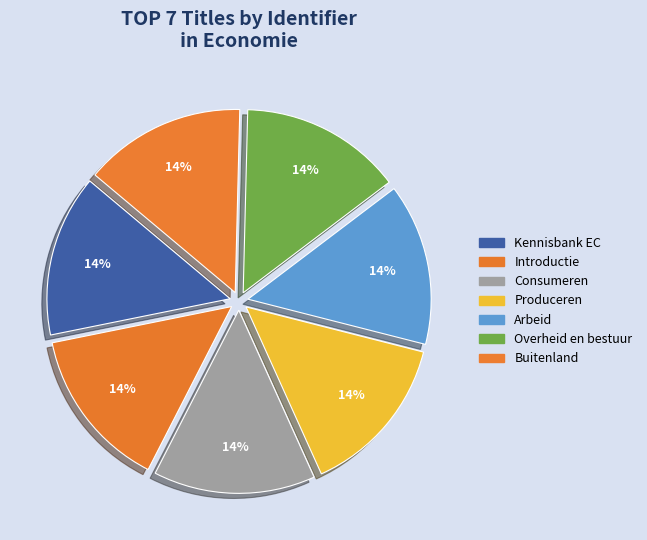

Approximately how many times larger is the value at Buitenland compared to Arbeid?

1.0